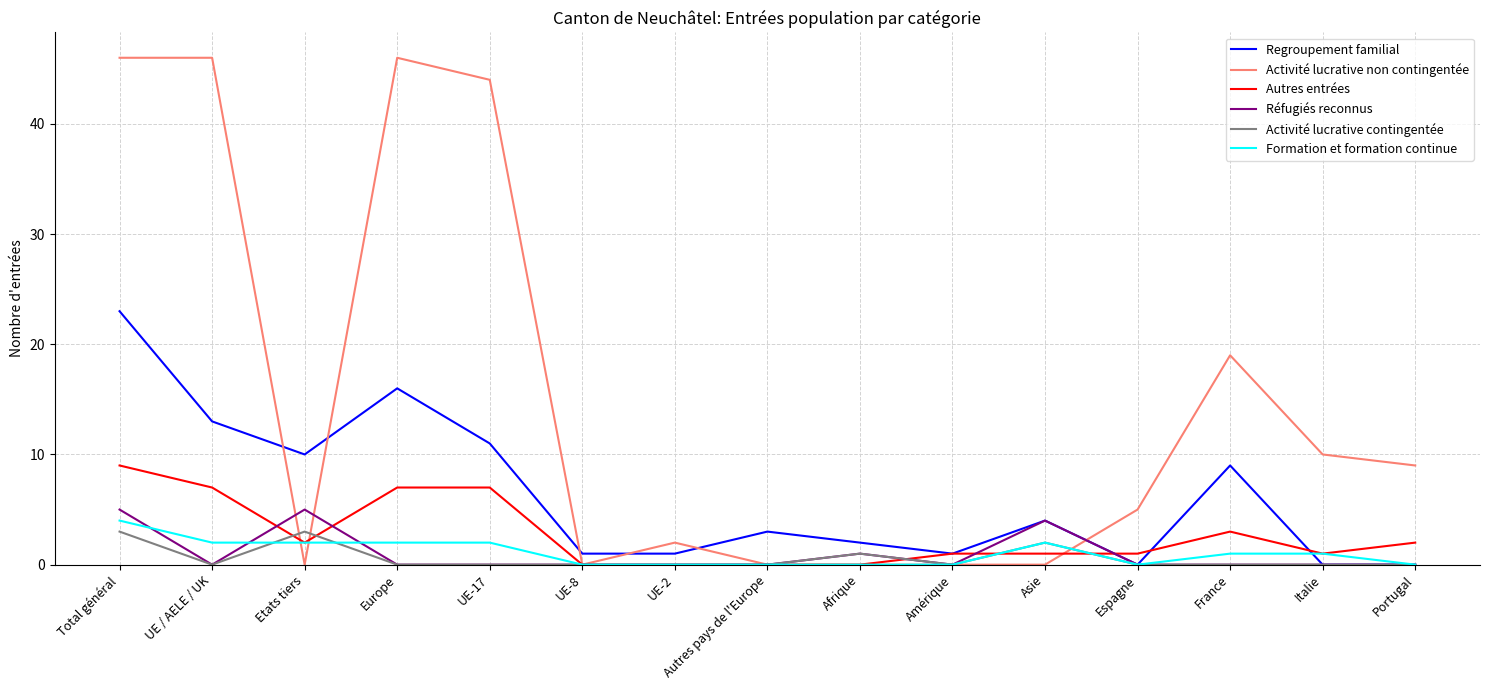

Is it true that Autres entrées equals 7 at UE-17?

True